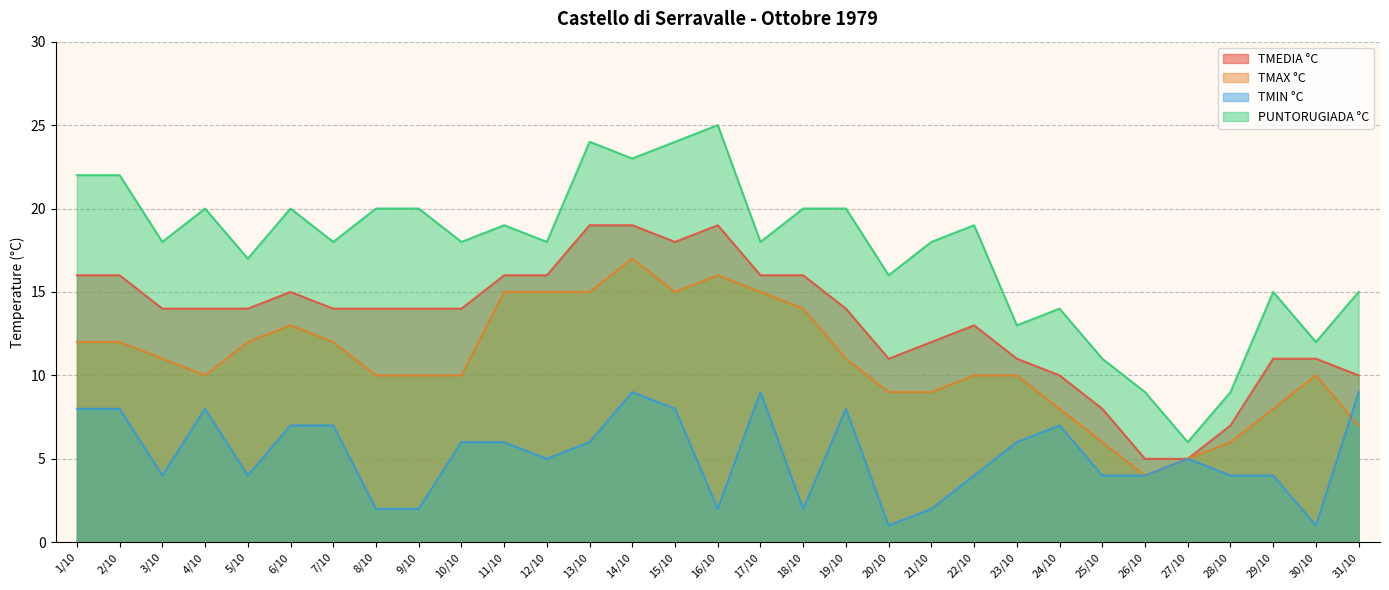

Rank the series at 12/10 from lowest to highest value.

TMIN °C, TMAX °C, TMEDIA °C, PUNTORUGIADA °C